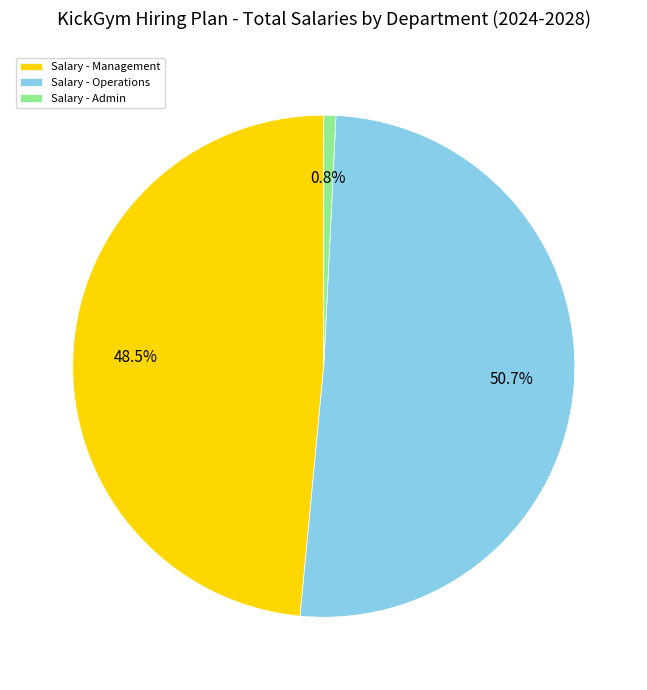

Does Salary - Admin account for over 50% of the chart?

No